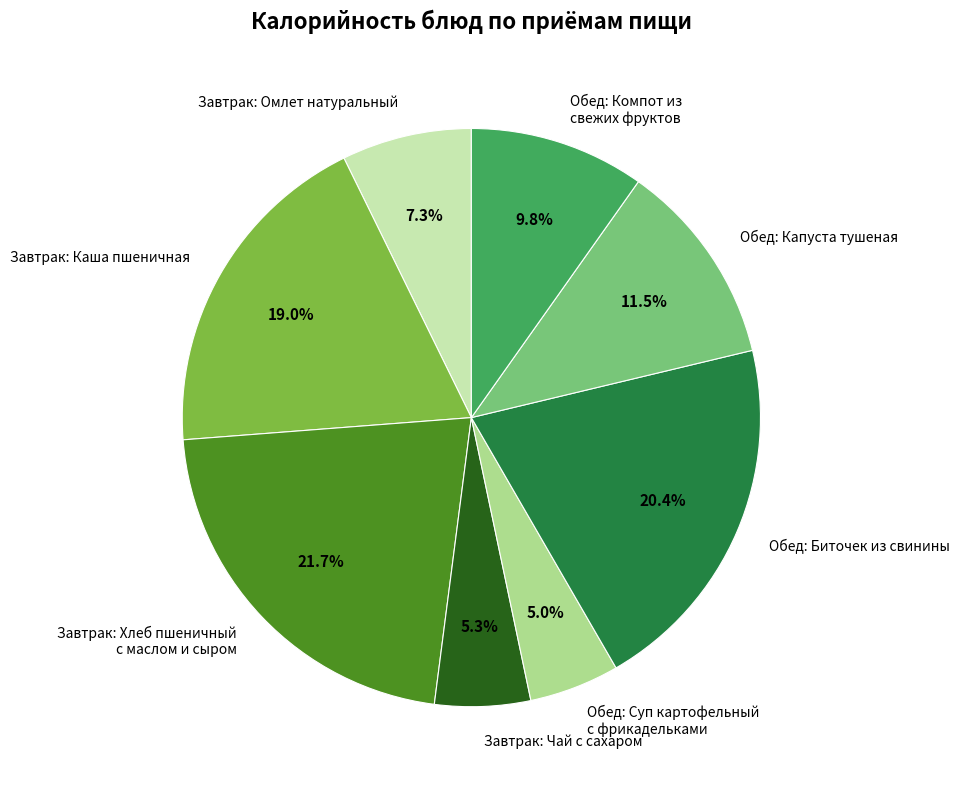

Which has a higher value, Завтрак: Омлет натуральный or Обед: Капуста тушеная?

Обед: Капуста тушеная